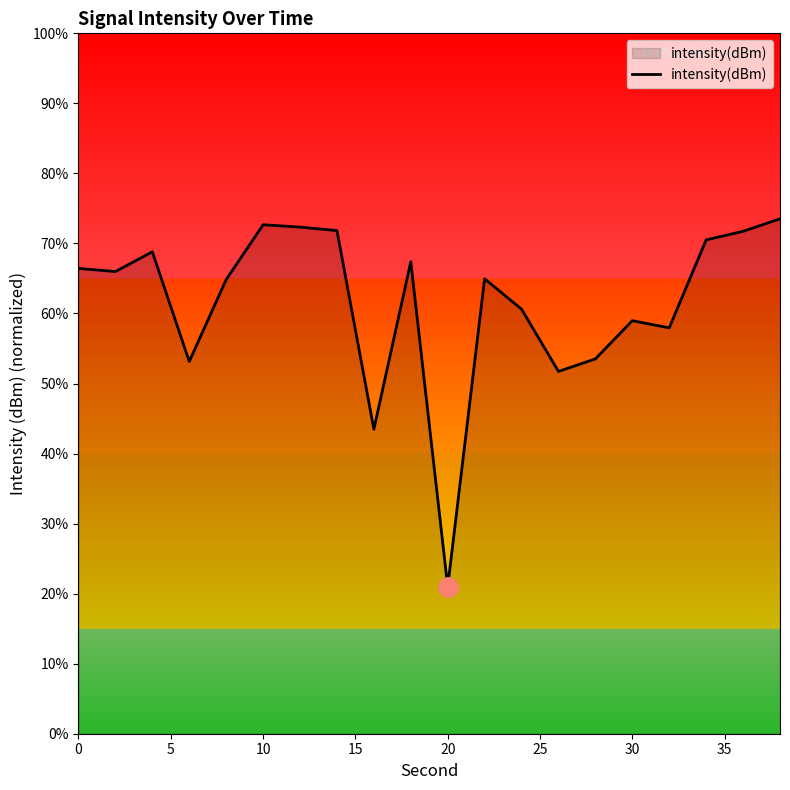

What is the maximum value shown in the chart?

73.5